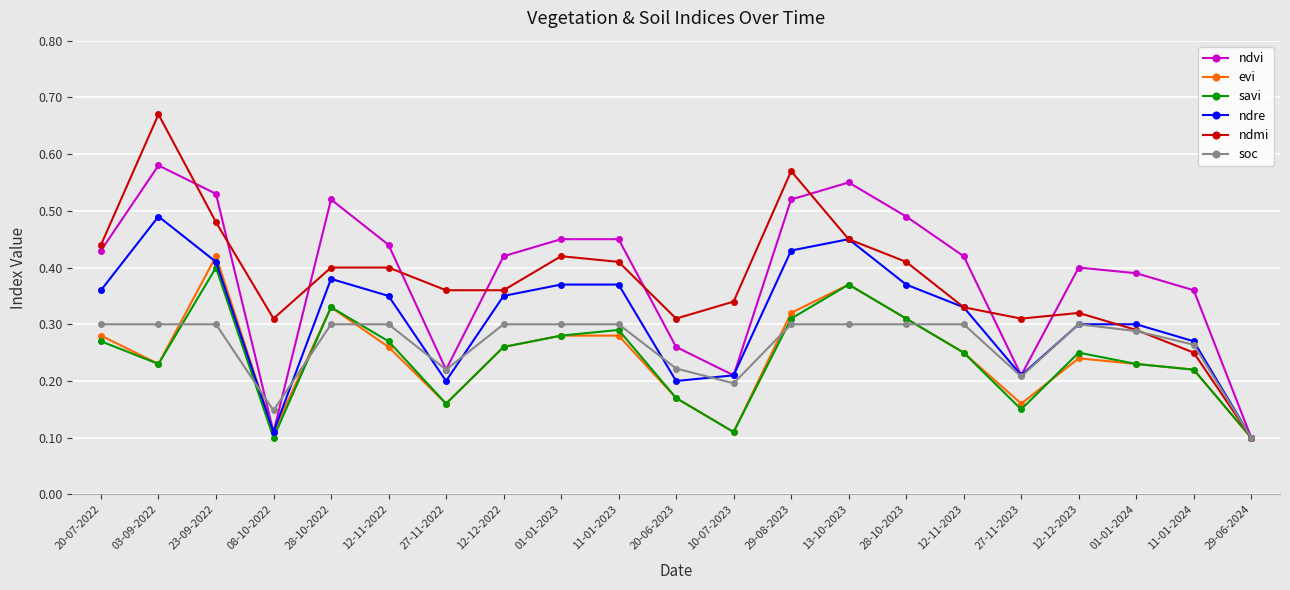

Between 12-12-2022 and 11-01-2024, which series saw the biggest shift?

ndmi